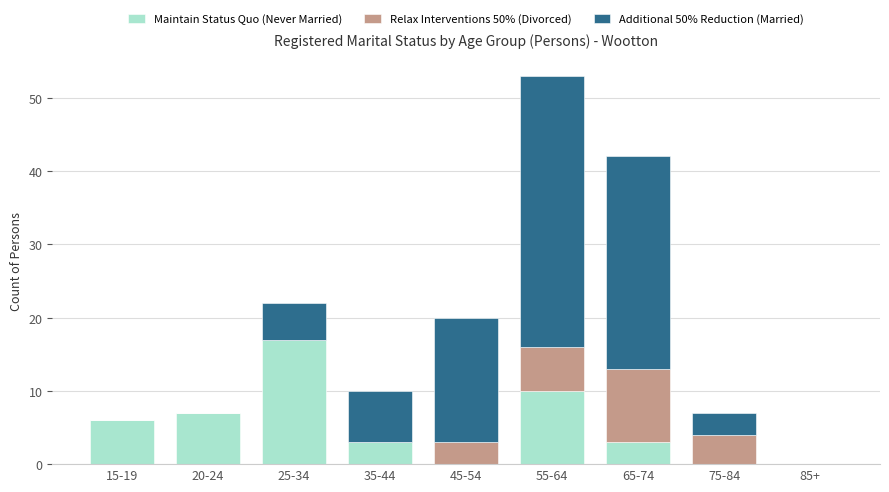

At which category is the sum across all series the highest?

55-64